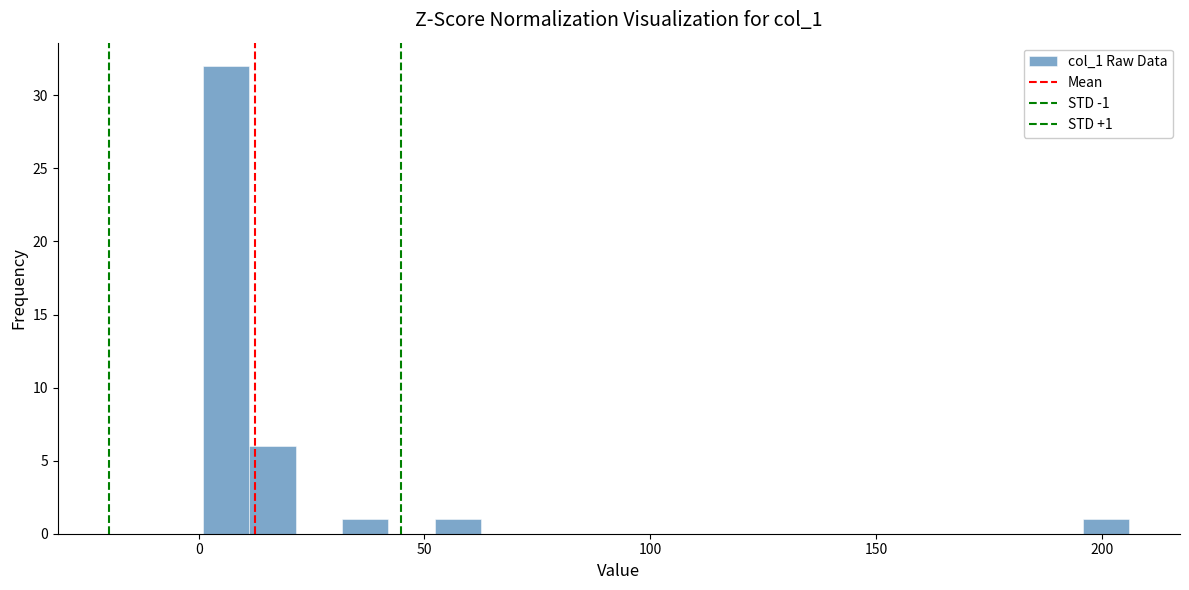

Read against the x-axis, roughly where is the centre of the tallest bar?

5